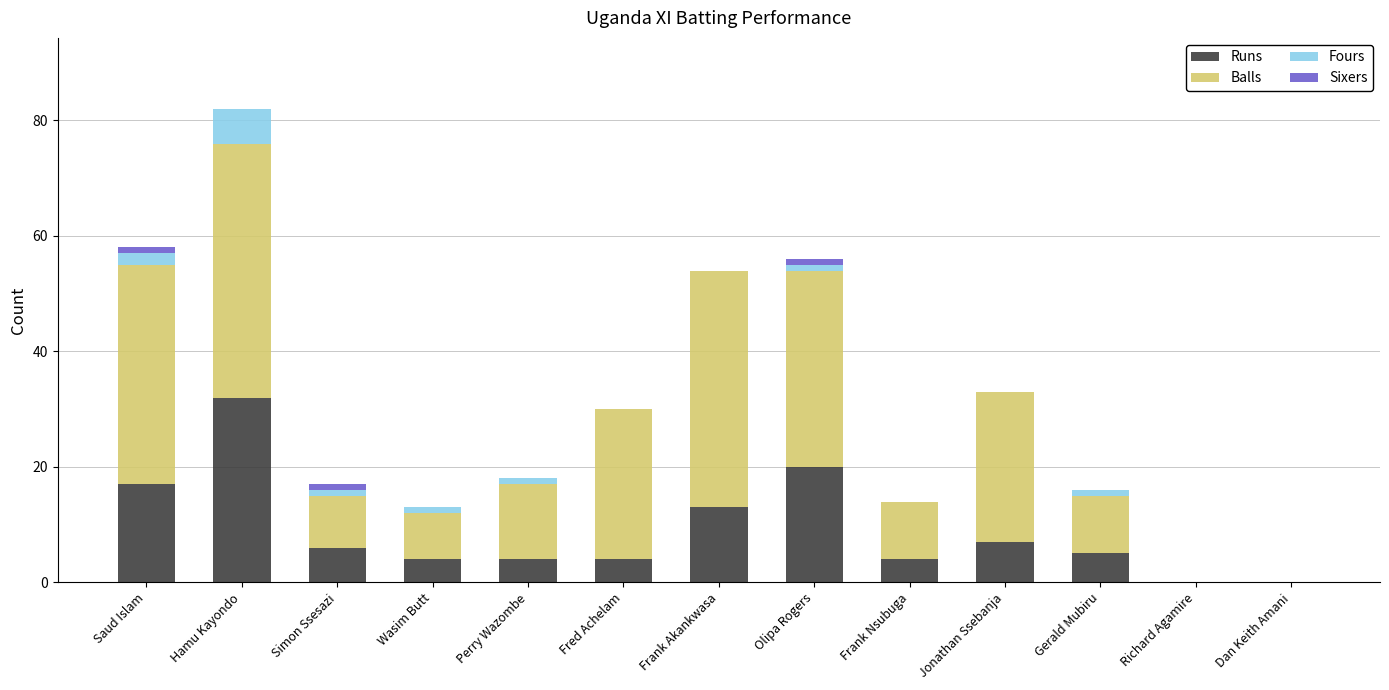

At which category is the sum across all series the highest?

Hamu Kayondo